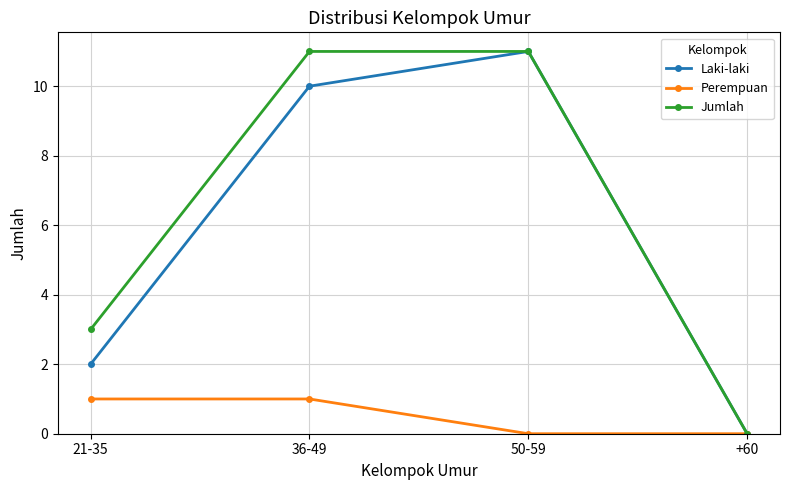

Which series changed the most between 36-49 and +60?

Jumlah